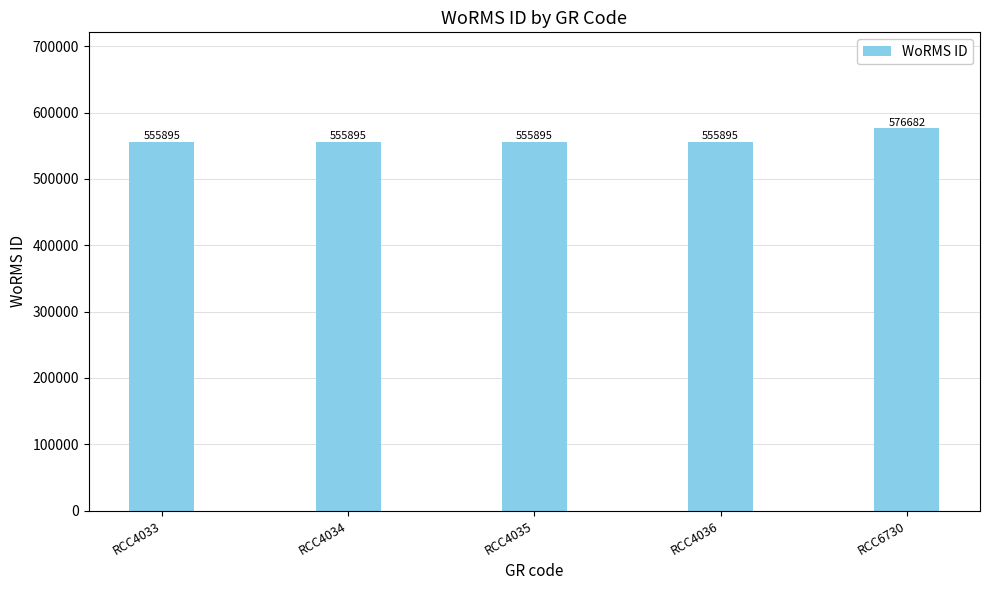

What value does the data have at RCC6730, to the nearest 10?

576680